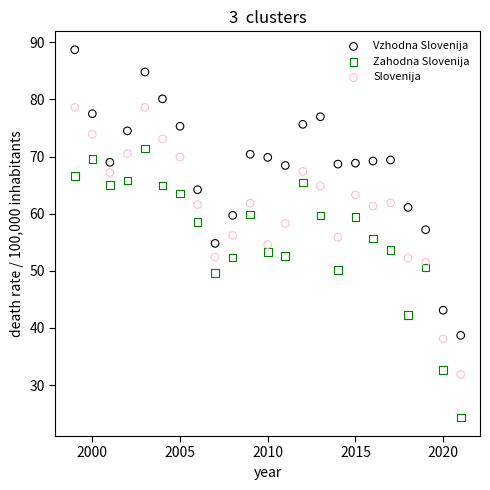

What are all the series names shown in the legend?

Vzhodna Slovenija, Zahodna Slovenija, Slovenija